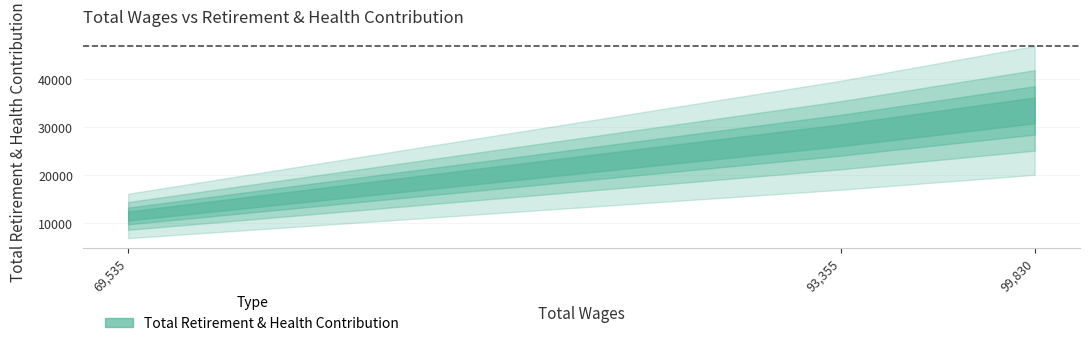

What is the value of the 2nd point from the left?

28330